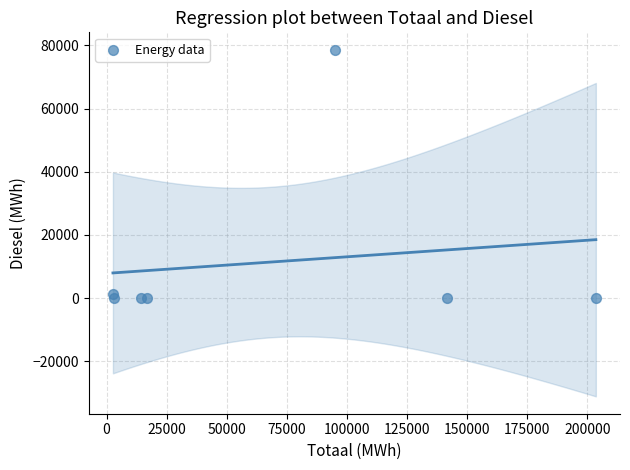

What is the range of X values (max minus min)?

200897.0